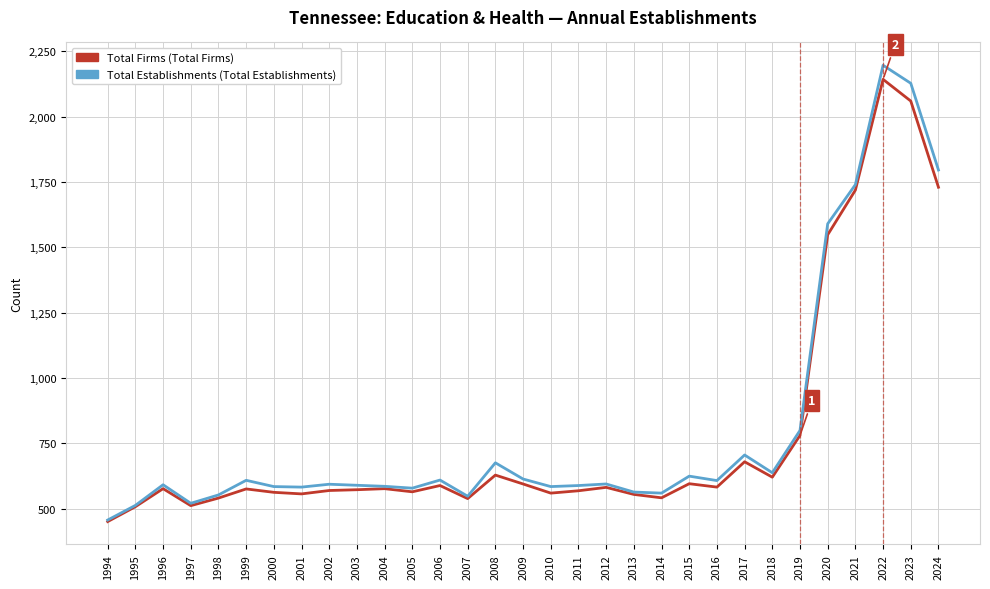

What is the maximum value shown in the chart?

2197